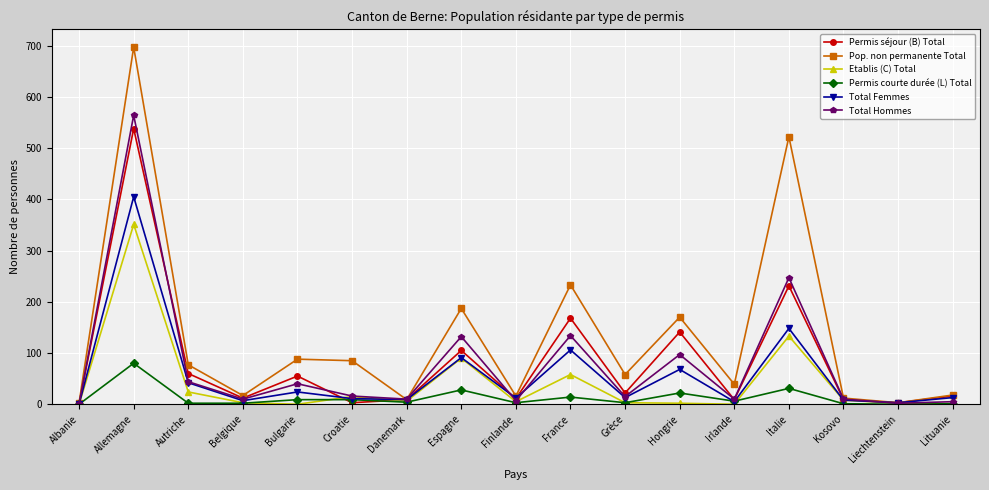

What is the total value across all series at Finlande?

54